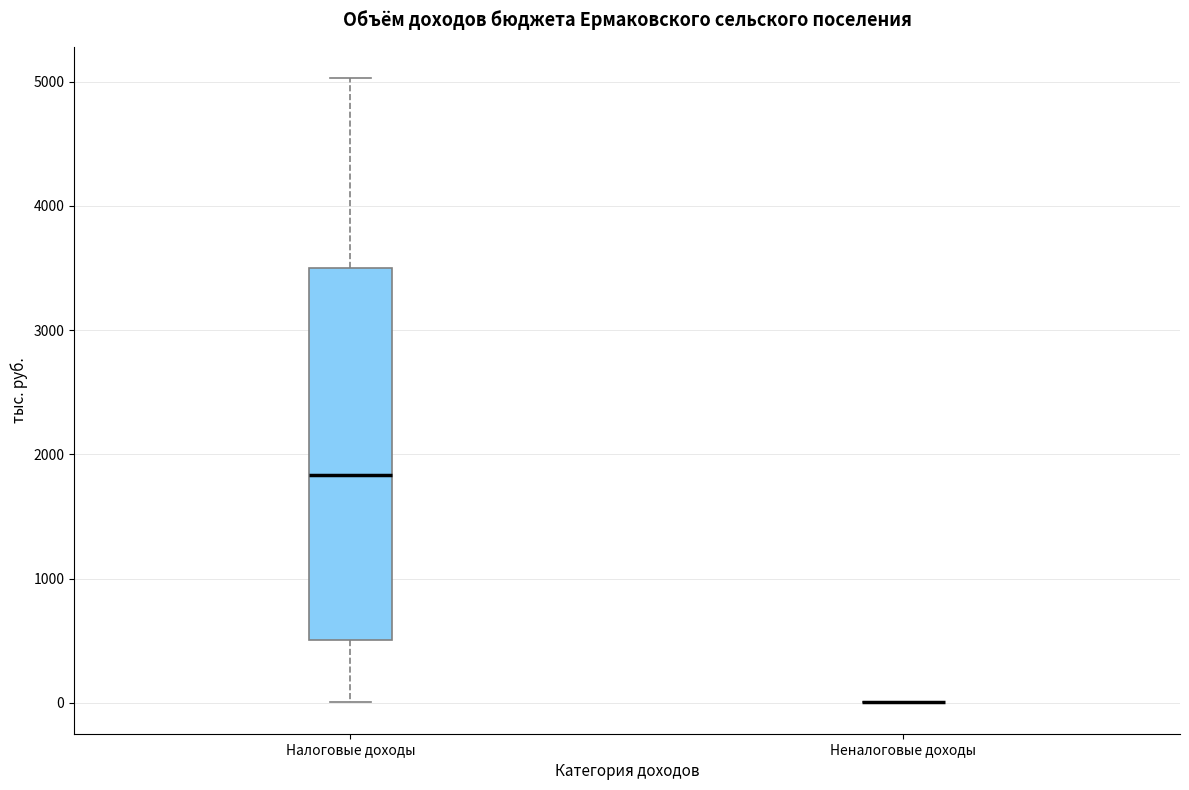

Which box is the tallest, from its lower edge to its upper edge?

Налоговые доходы